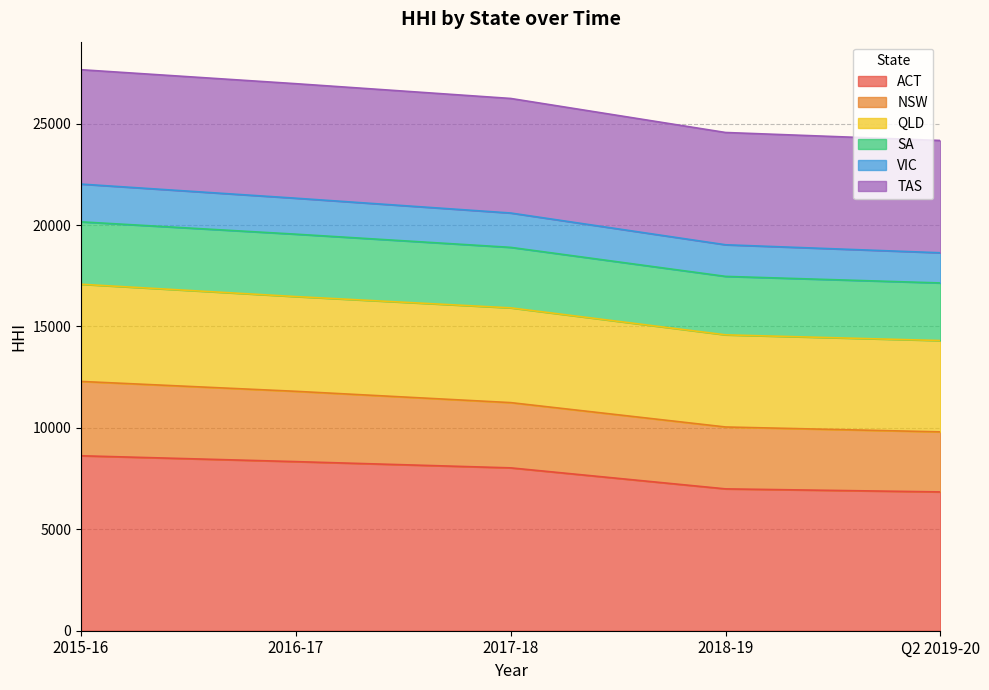

Where does the SA series first go above 11244?

2015-16